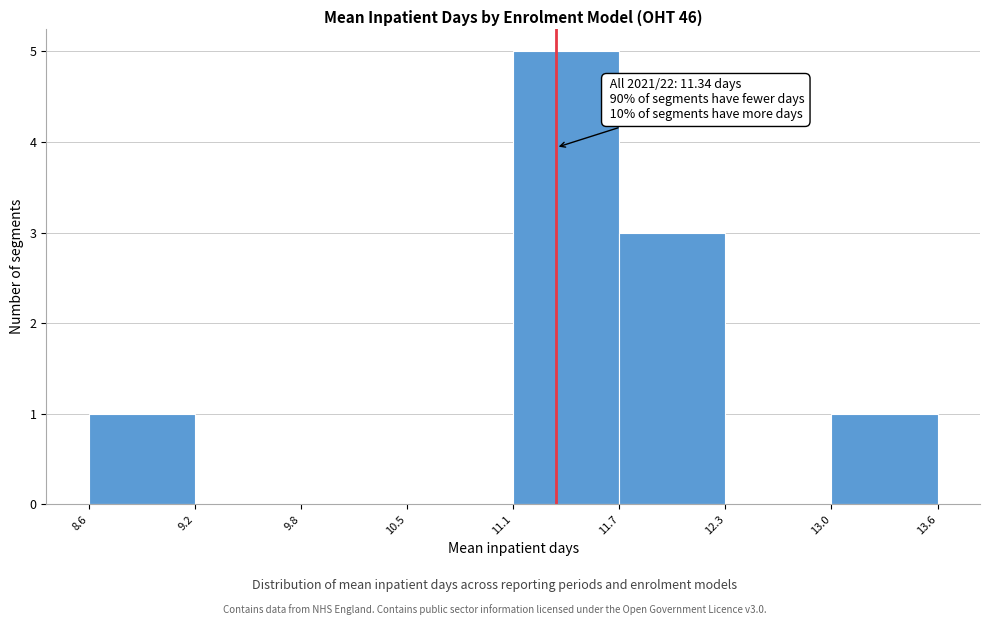

Over which range of the x-axis is the bar tallest?

11.1 to 11.7